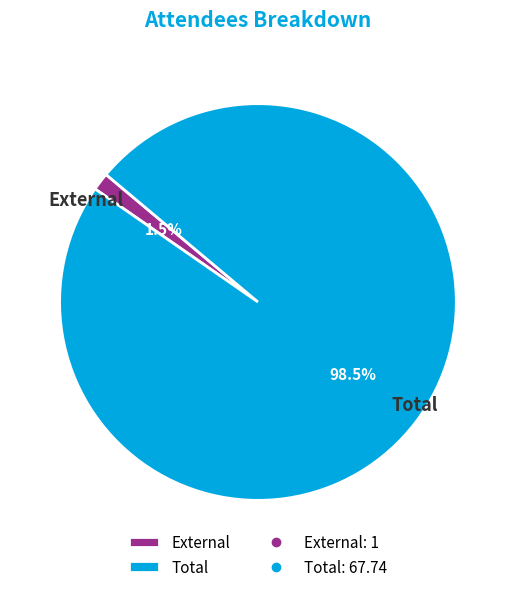

Which category has the smallest portion of the pie?

External